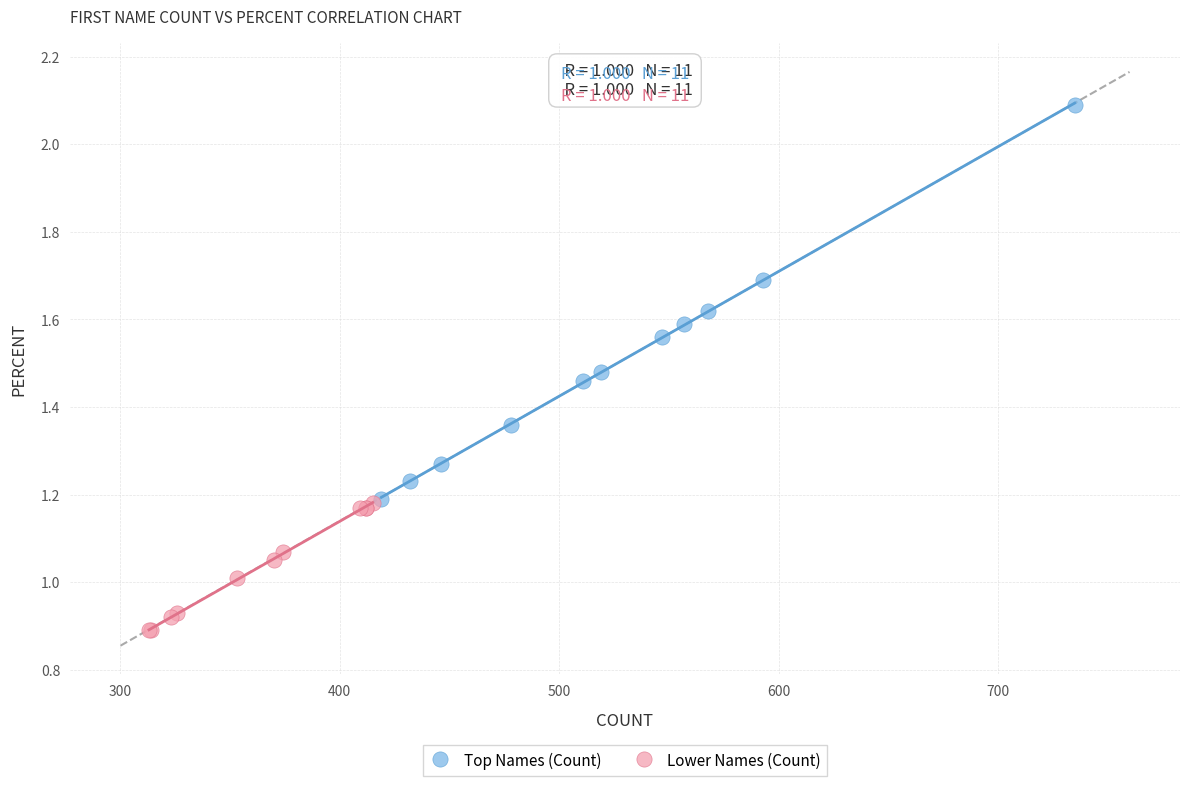

Which series reaches the maximum Y coordinate?

Top Names (Count)